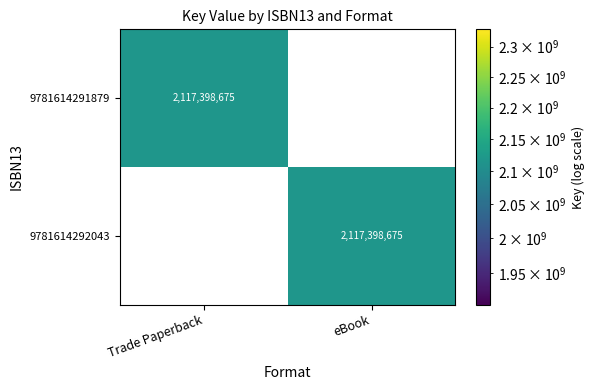

What is the maximum value shown in the chart?

2117398675